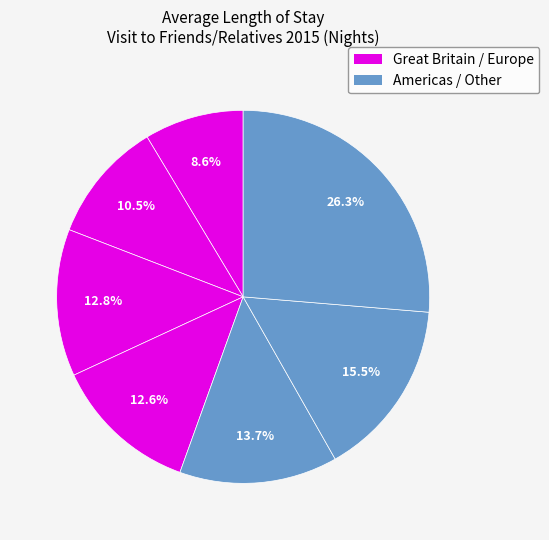

How many segments does this pie chart have?

7